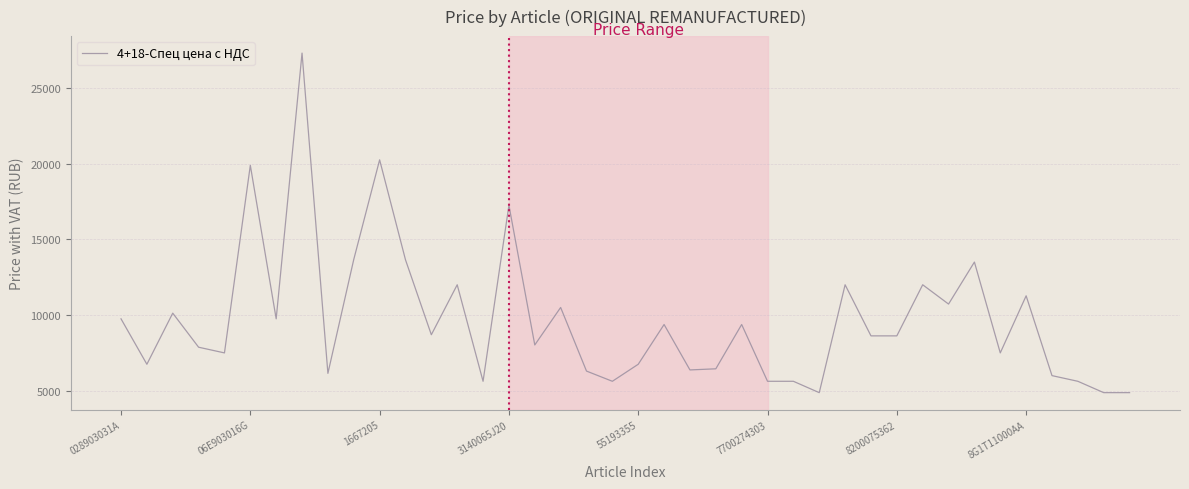

What is the difference between the maximum and minimum values?

22436.8